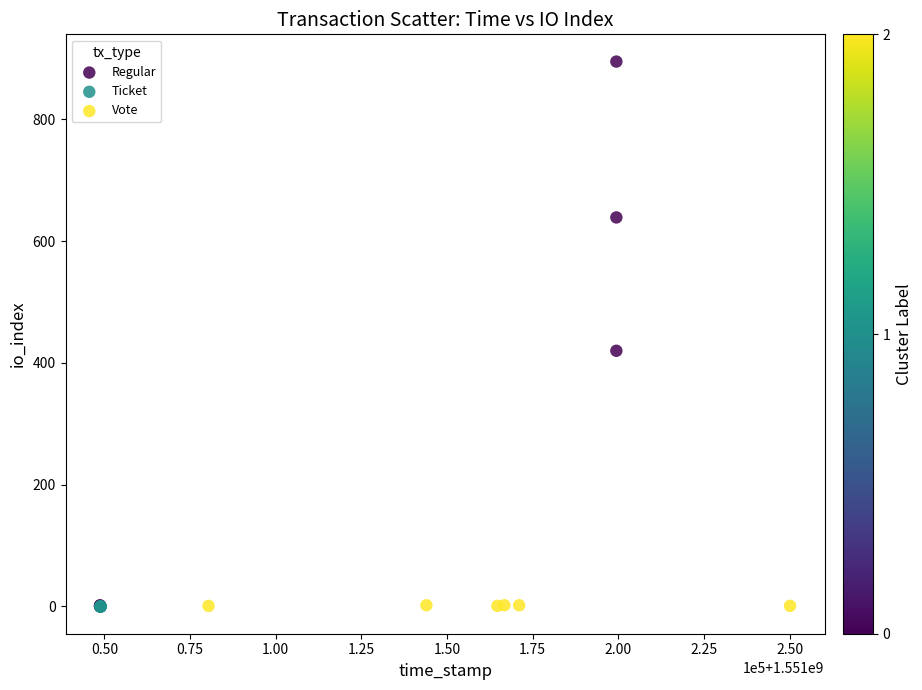

Which series contains the highest Y value?

Regular